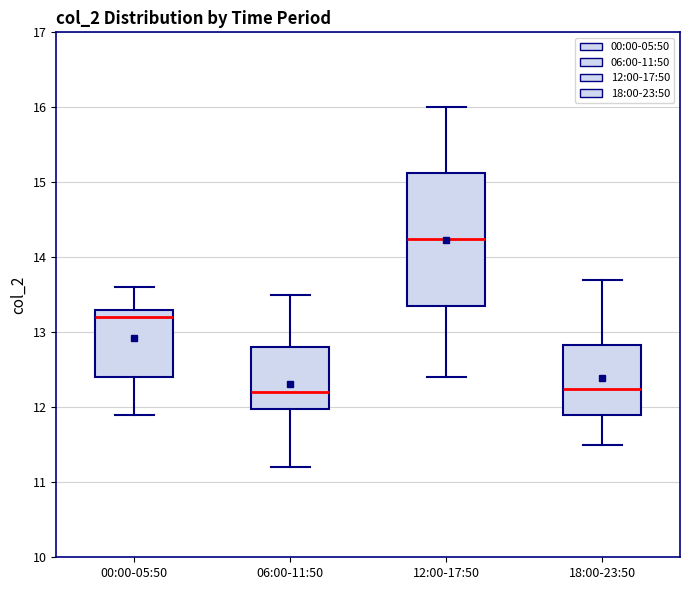

Which box has the highest median line?

12:00-17:50